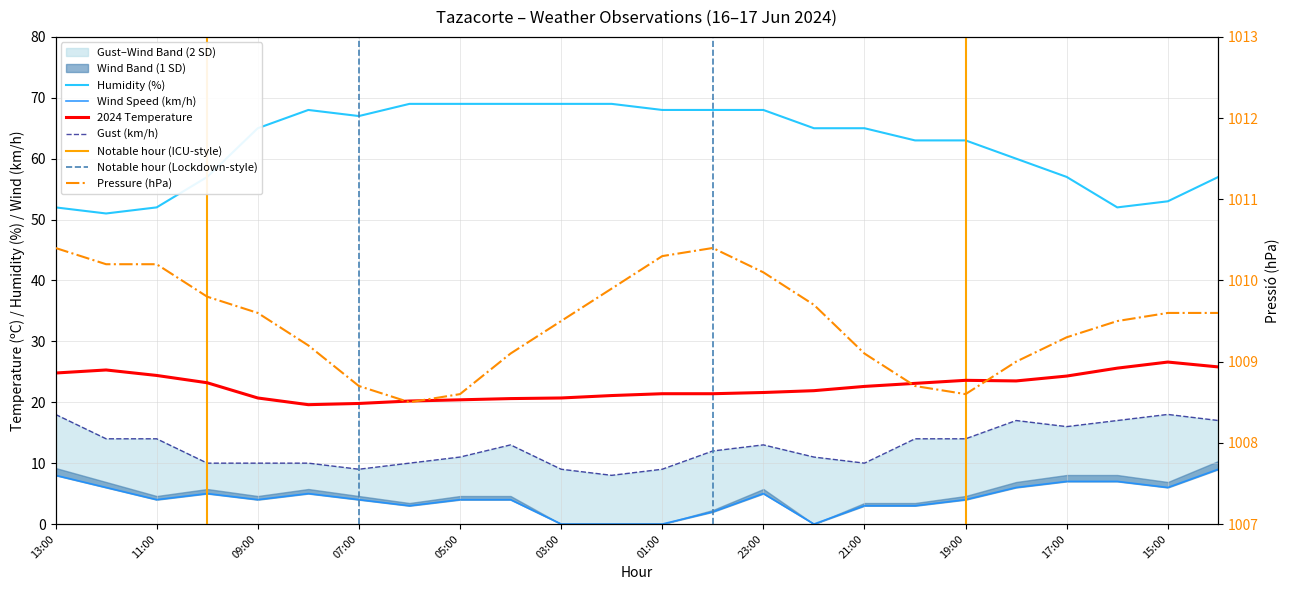

True or false: Velocitat del vent (km/h) and Ratxa (km/h) intersect in this chart.

False